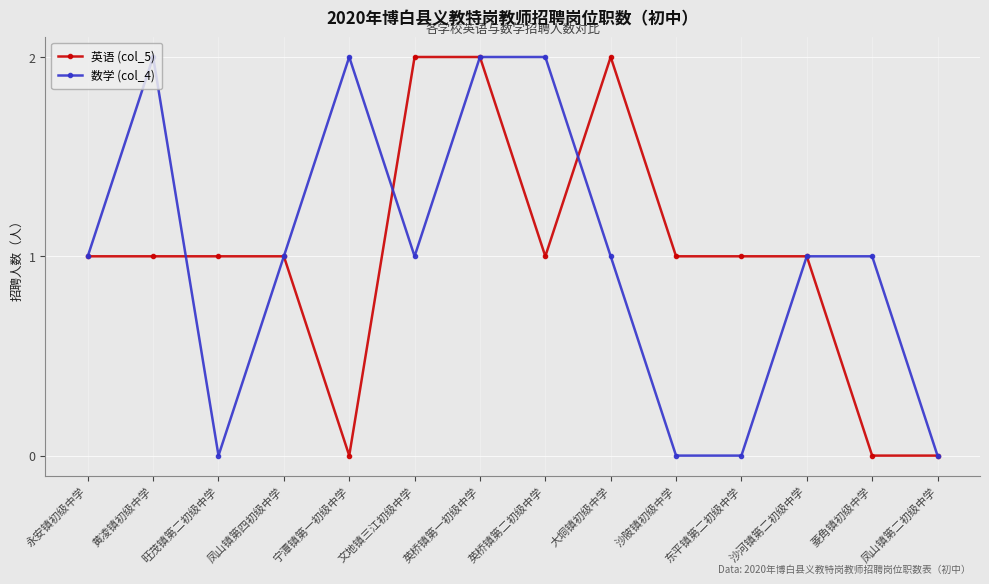

True or false: 数学 (col_4) has a value of 1 at 永安镇初级中学.

True